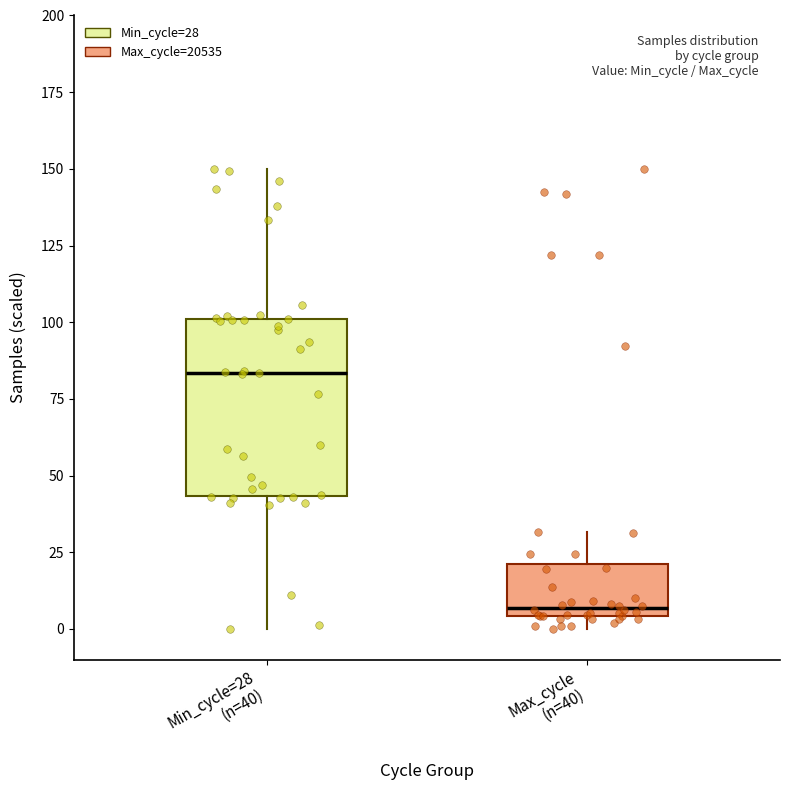

Which box is the tallest, from its lower edge to its upper edge?

Min_cycle=28 (n=40)